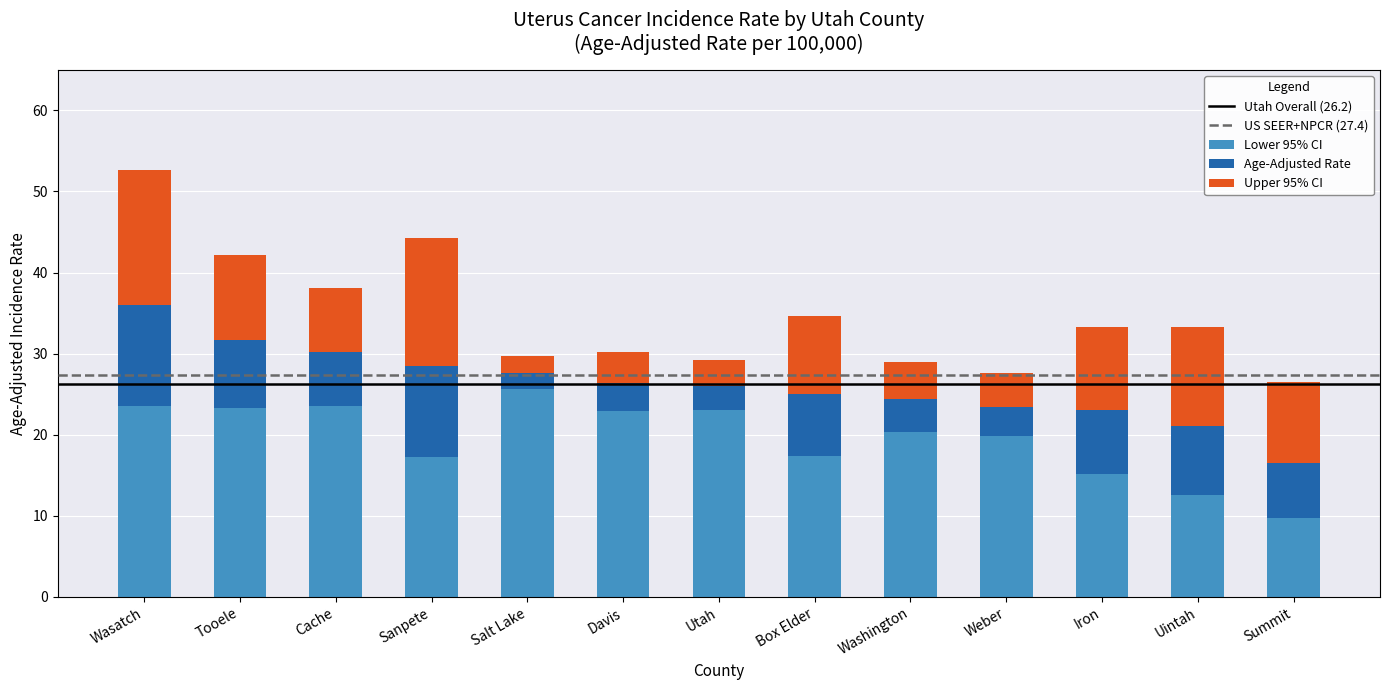

What is the difference between the maximum and second lowest values in the Lower 95% CI series?

13.1